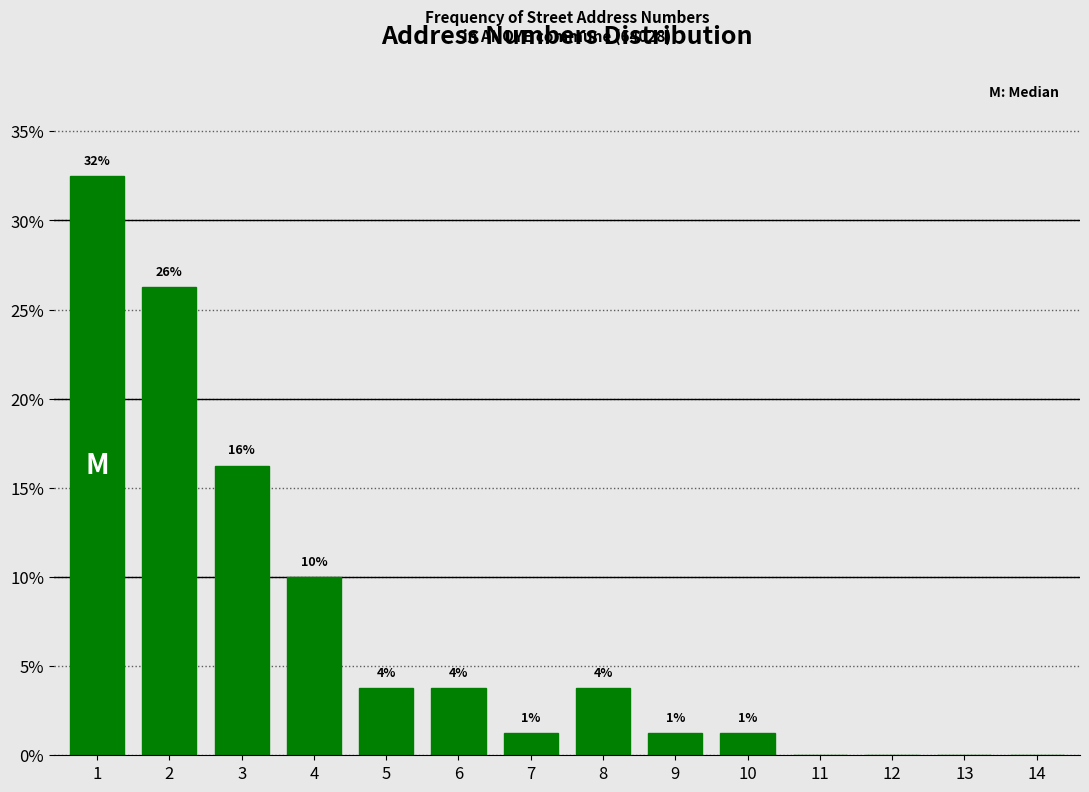

Are the bars horizontal?

No